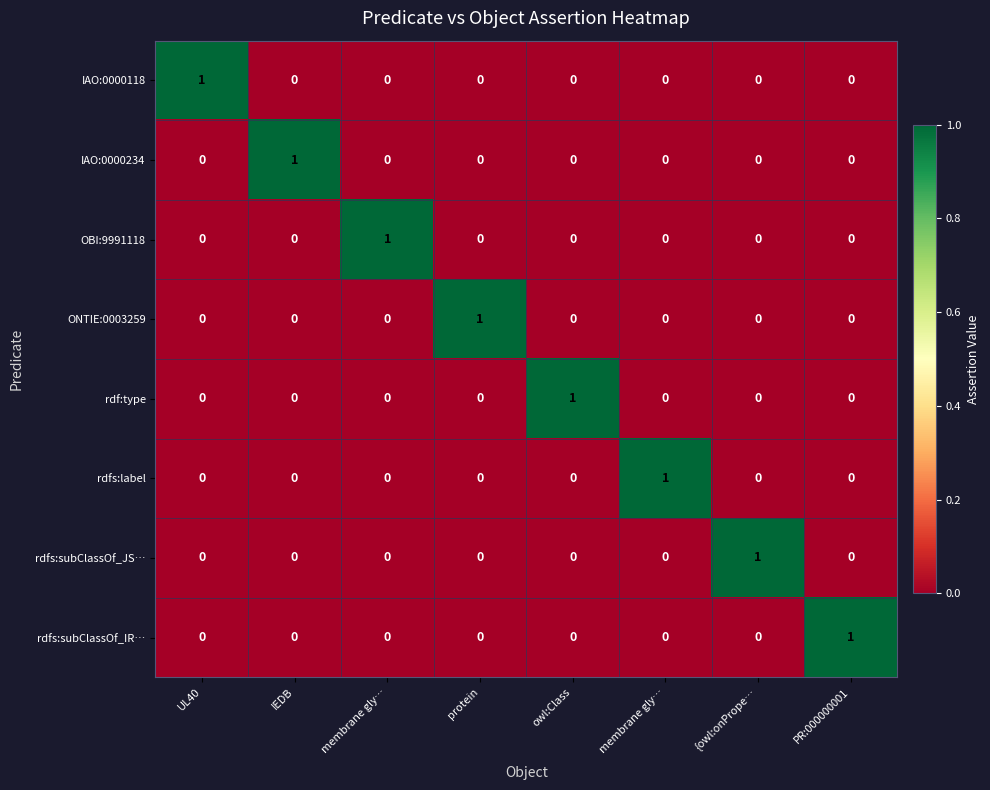

Count the number of categories in the chart.

8